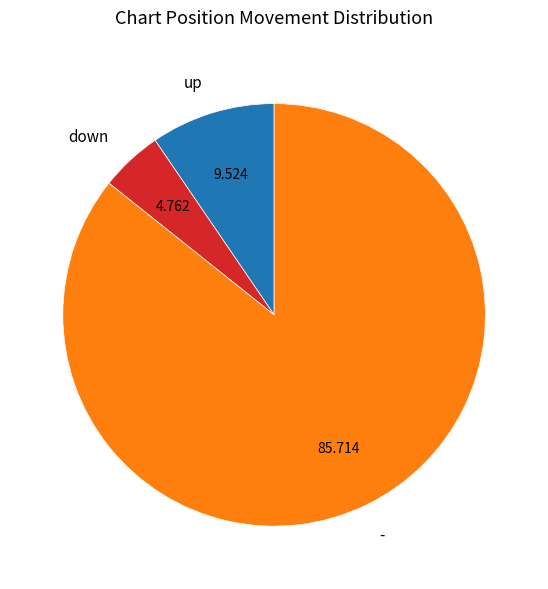

Rank the categories by value from lowest to highest.

down, up, -